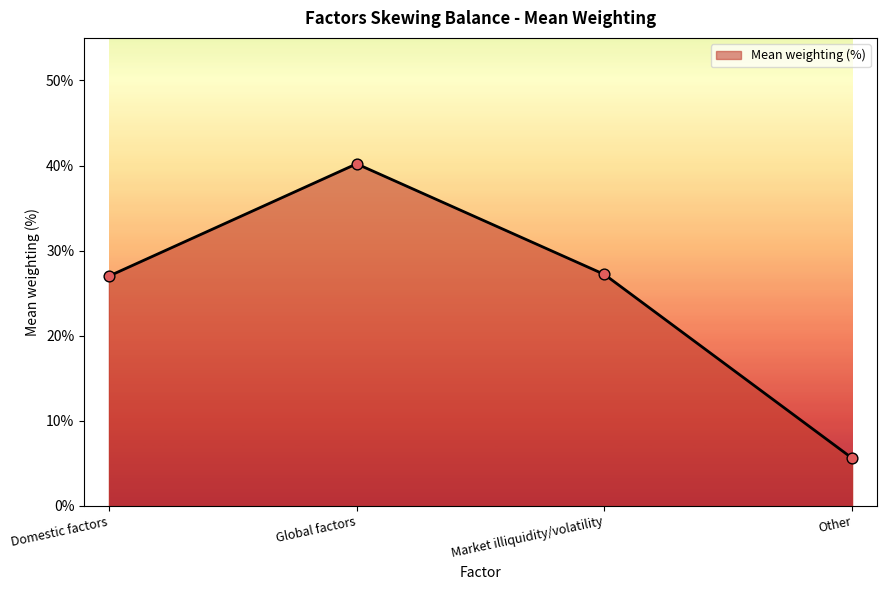

What is the ratio of the value at Domestic factors to the value at Market illiquidity/volatility?

1.0